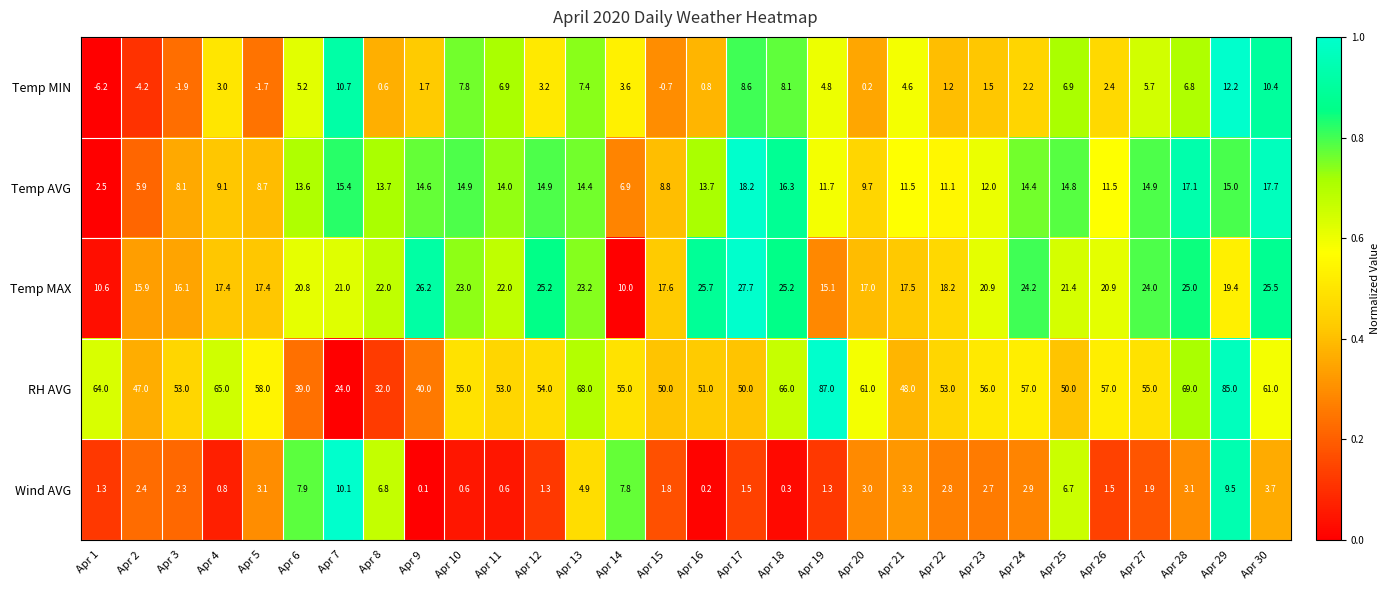

What is the average value of the RH AVG series?

55.4